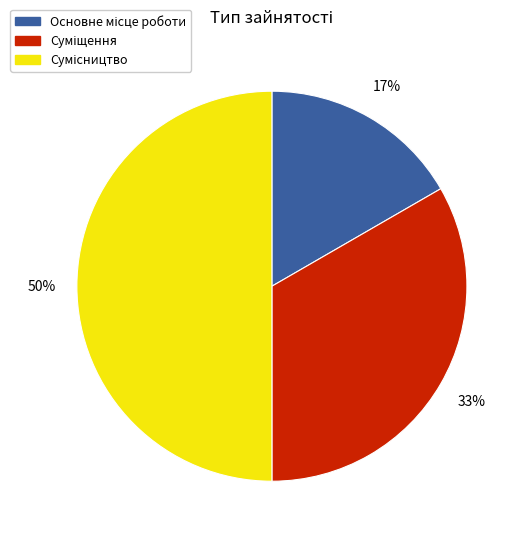

To the nearest percent, what is the average slice percentage?

33%